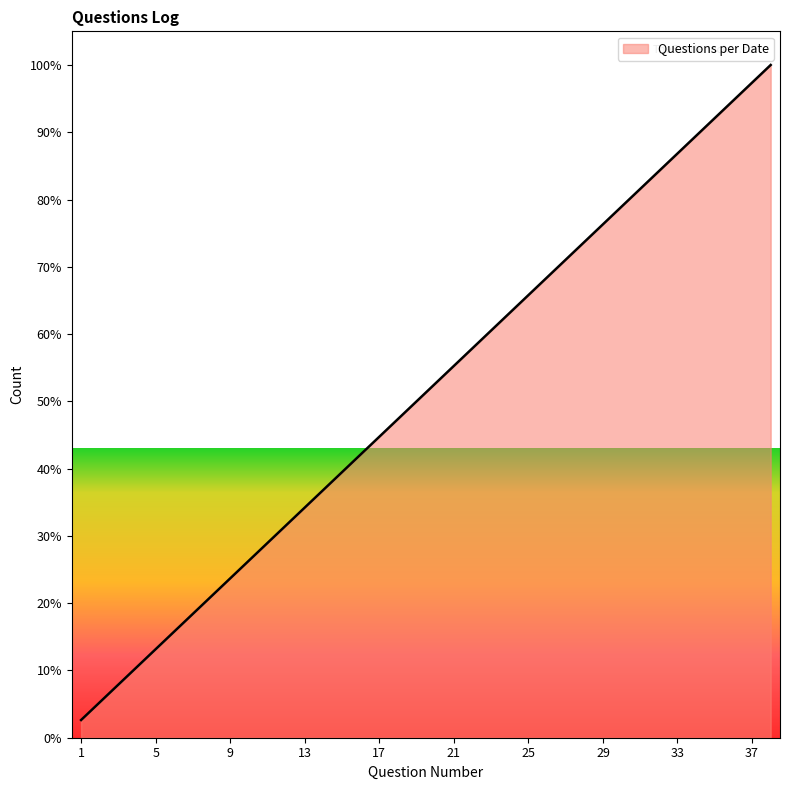

What is the difference between the maximum and second lowest values?

94.7